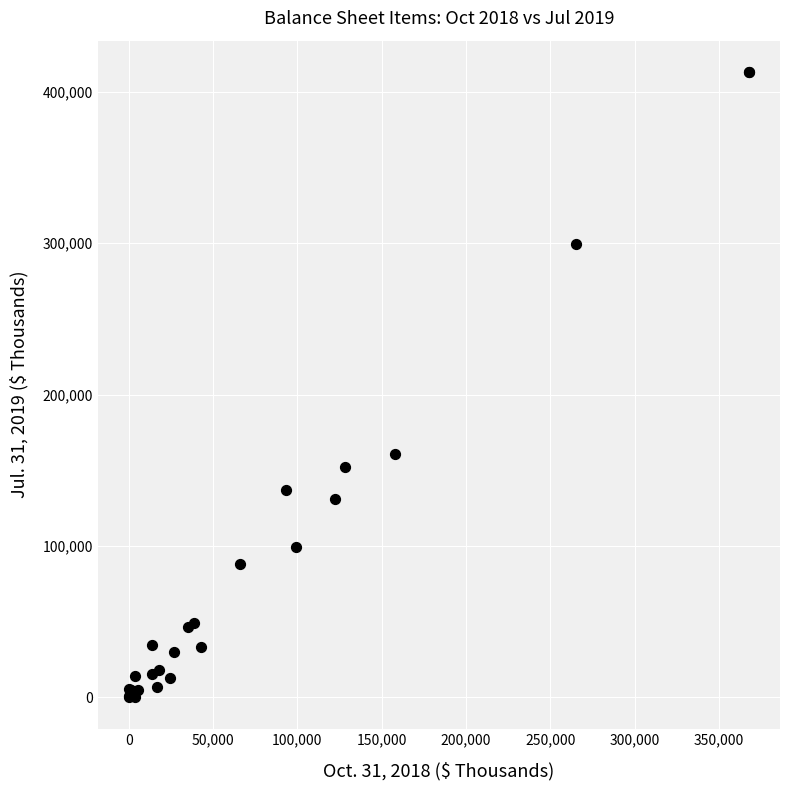

What Y value in the scatter plot is closest to 206532?

160722